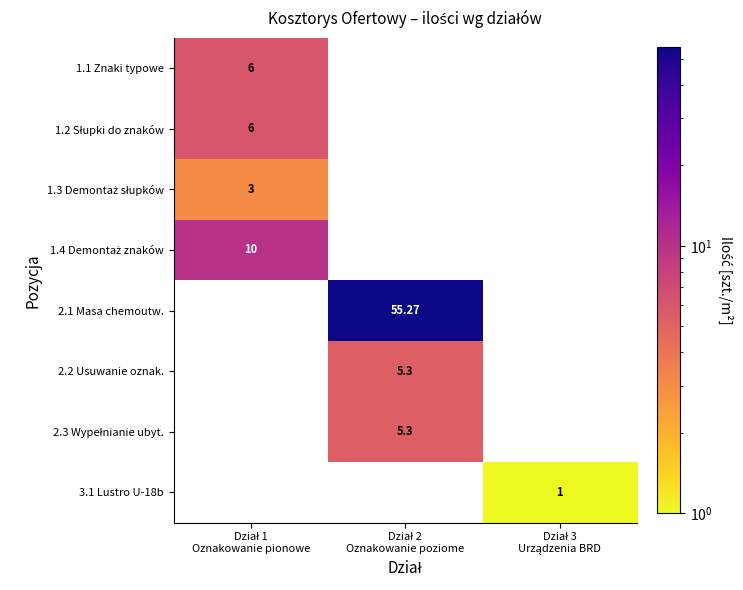

The value of 2.2 Usuwanie oznak. at Dział 2 Oznakowanie poziome is 8.9. True or false?

False